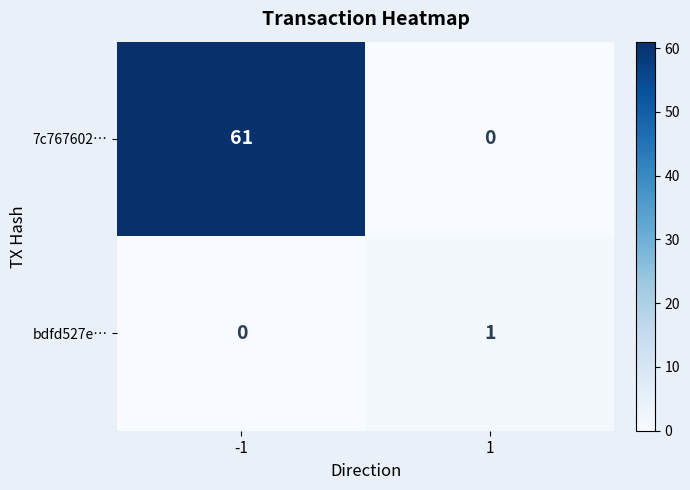

True or false: bdfd527e… has a value of 0 at -1.

True